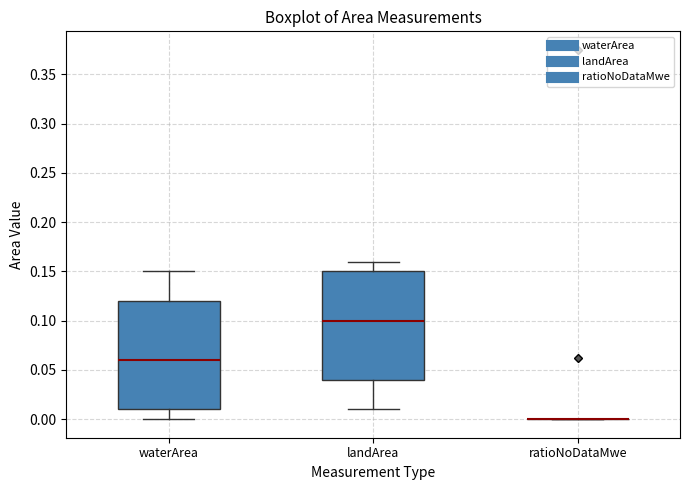

Reading left to right, transcribe this box plot: for each box, give where its median line is, the range the box spans, and where its two whiskers end, as read against the y-axis. The values are not printed on the chart, so give them approximately, as read against the axis.

waterArea: median 0.06, box 0.01 to 0.12, whiskers 0.00 to 0.15
landArea: median 0.10, box 0.04 to 0.15, whiskers 0.01 to 0.16
ratioNoDataMwe: box collapsed to a line at 0.00, whiskers 0.00 to 0.00